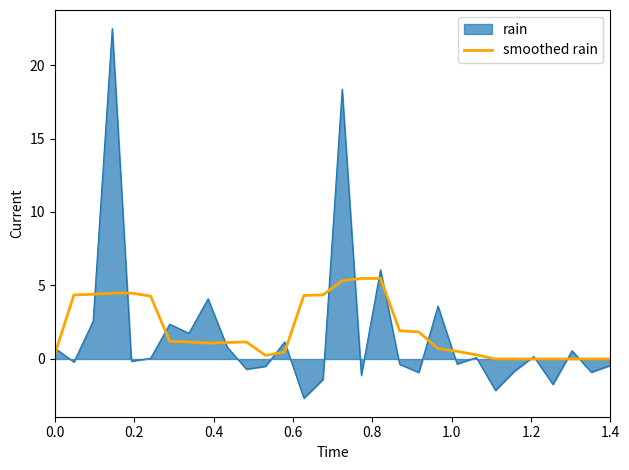

What is the smallest value displayed?

-2.7